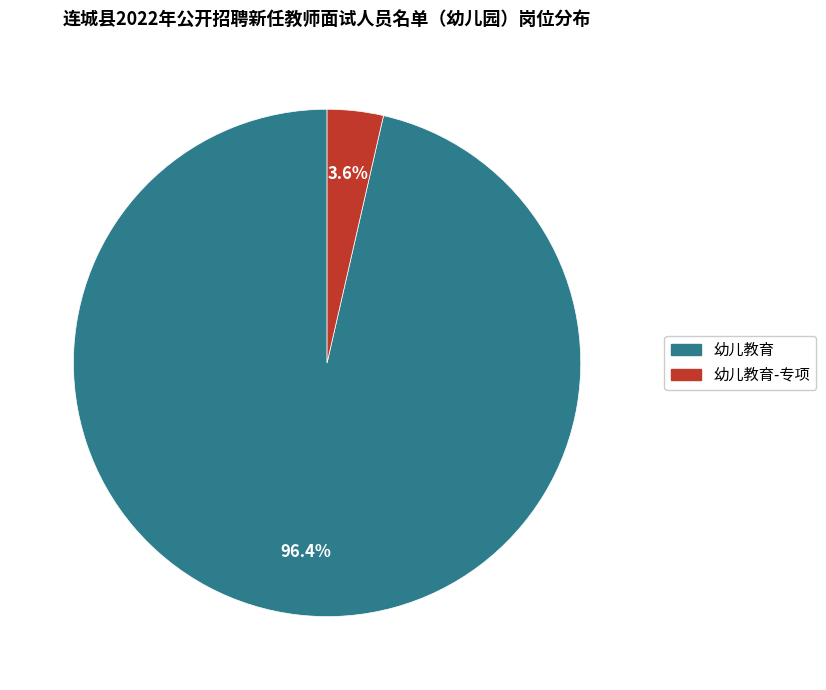

Does any single category account for the majority?

Yes